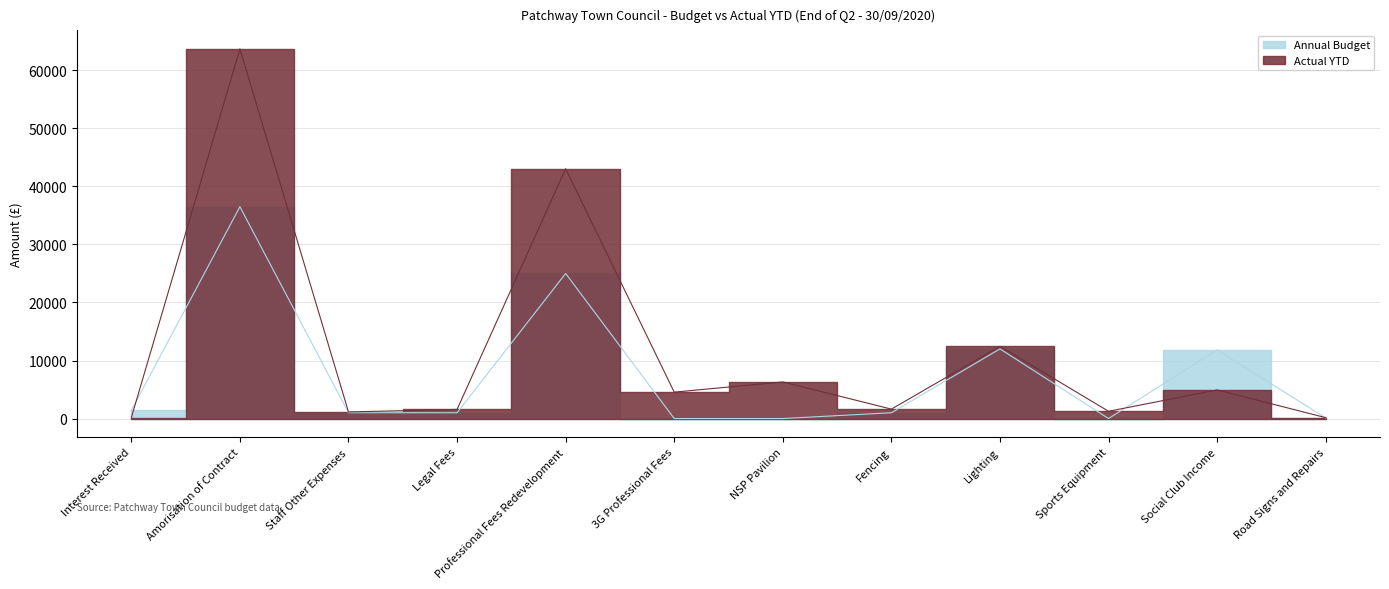

The value of Annual Budget at Road Signs and Repairs is 27. True or false?

False